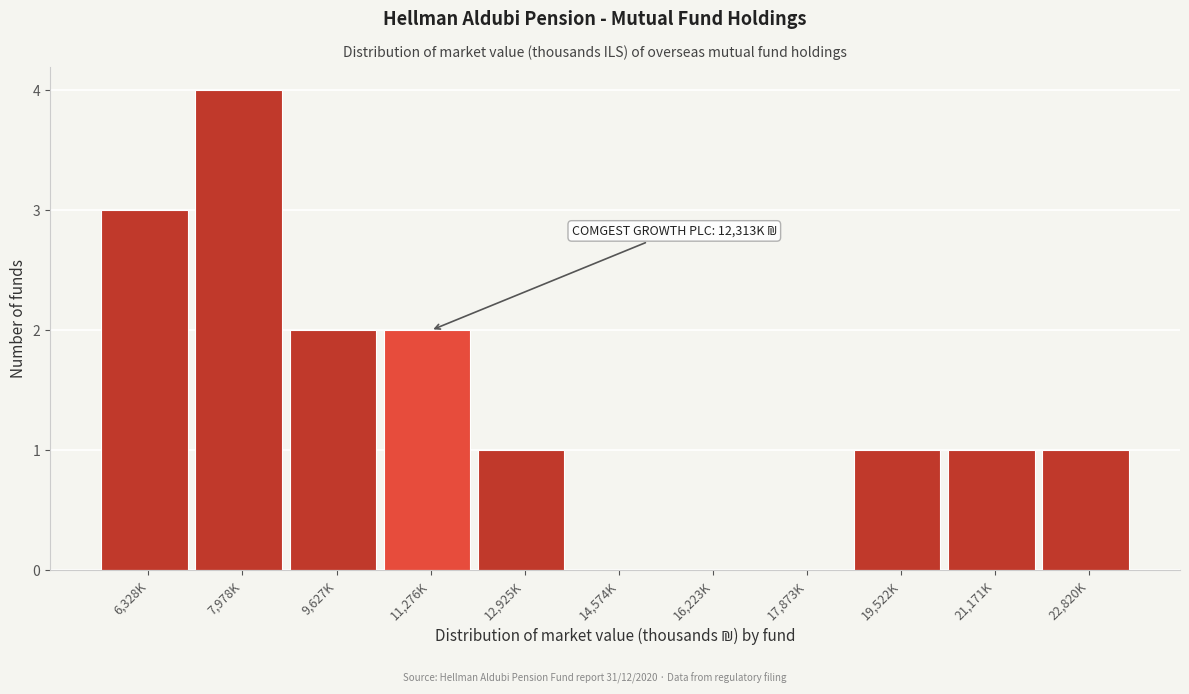

Reading left to right, transcribe all the data shown in this chart.

6,328K=3	7,978K=4	9,627K=2	11,276K=2	12,925K=1	14,574K=0	16,223K=0	17,873K=0	19,522K=1	21,171K=1	22,820K=1